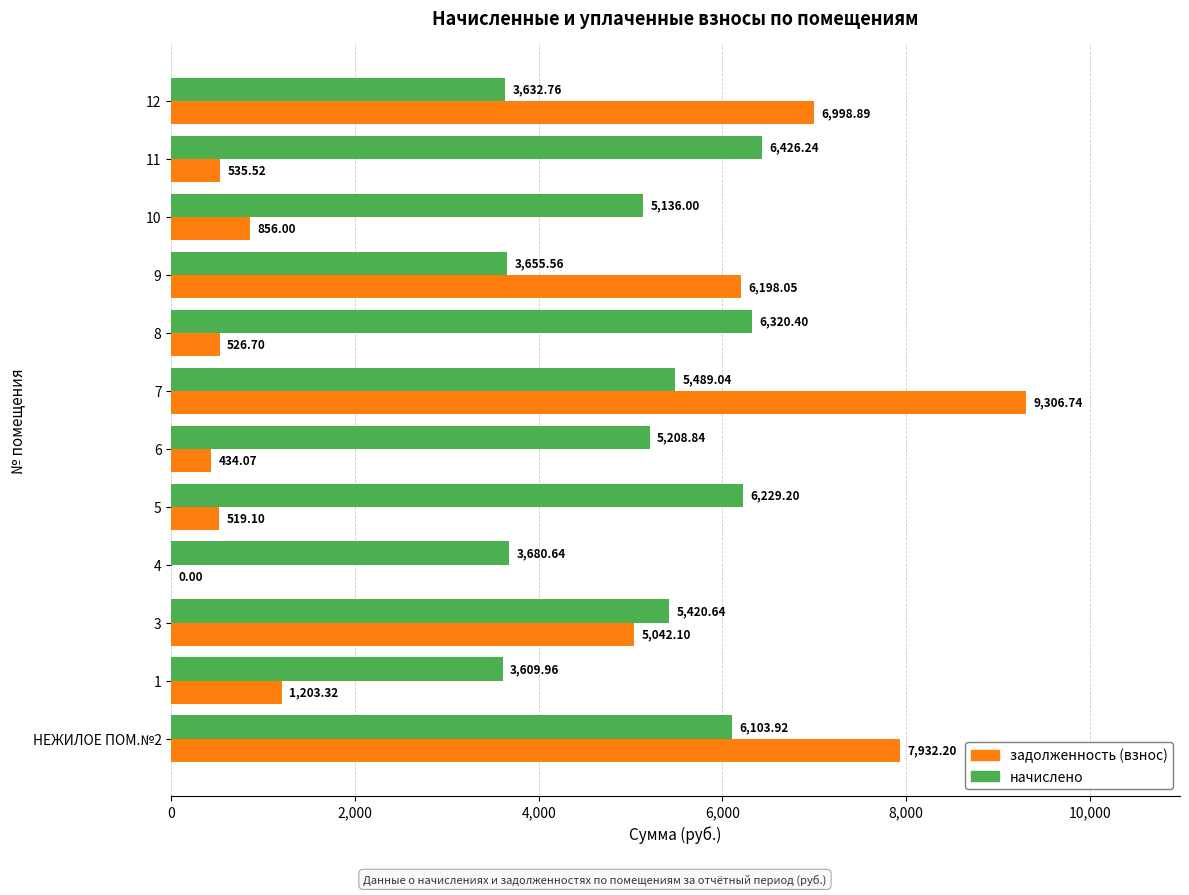

At which category is the sum across all series the highest?

7